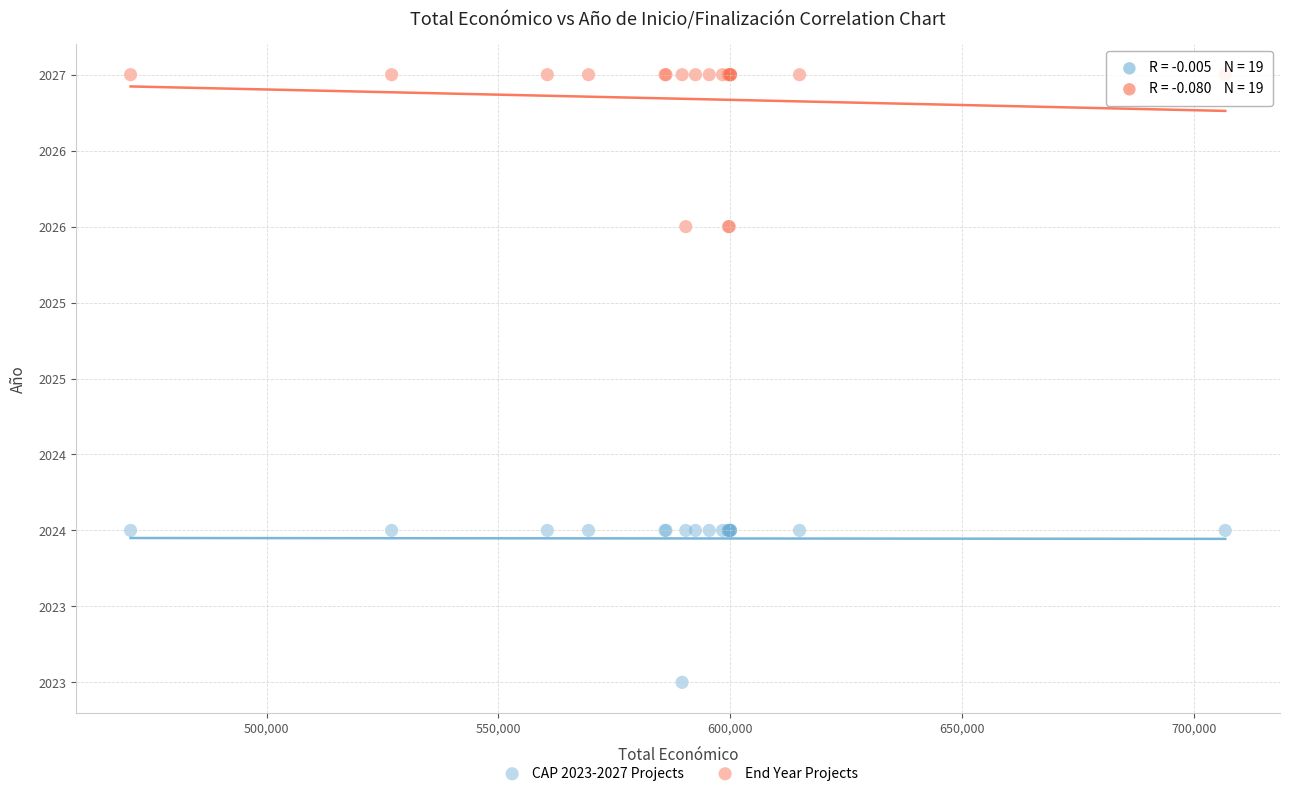

What are all the series names shown in the legend?

CAP 2023-2027 Projects, End Year Projects